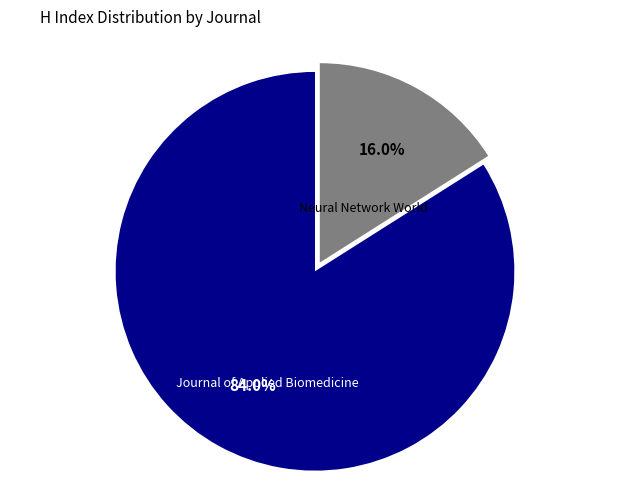

Is it true that Journal of Applied Biomedicine is 84% of the pie?

True